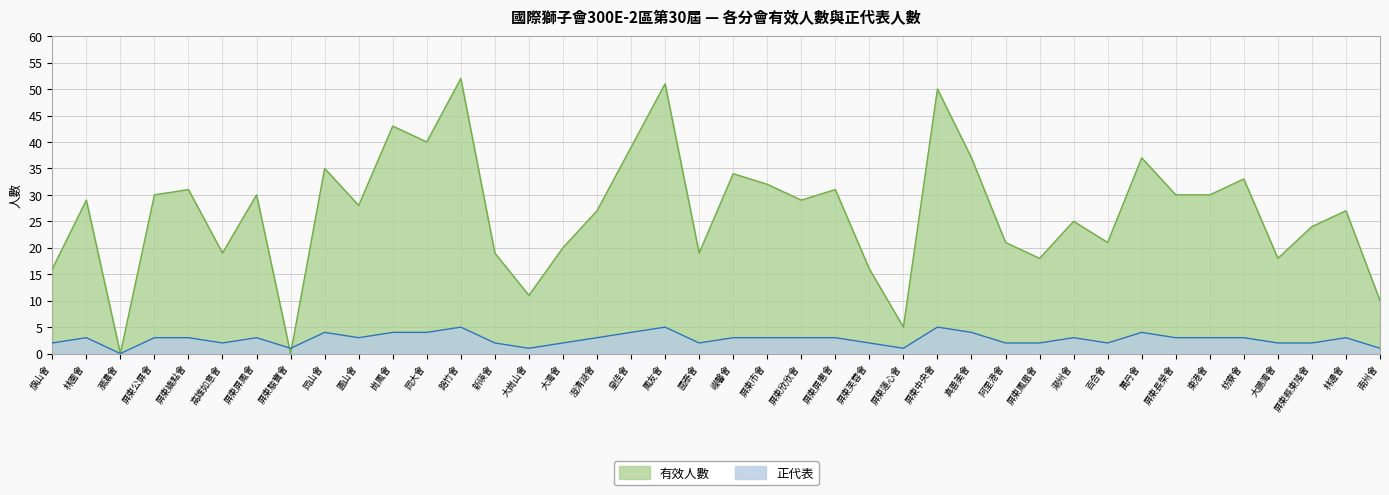

What position from the left is 林園會?

2